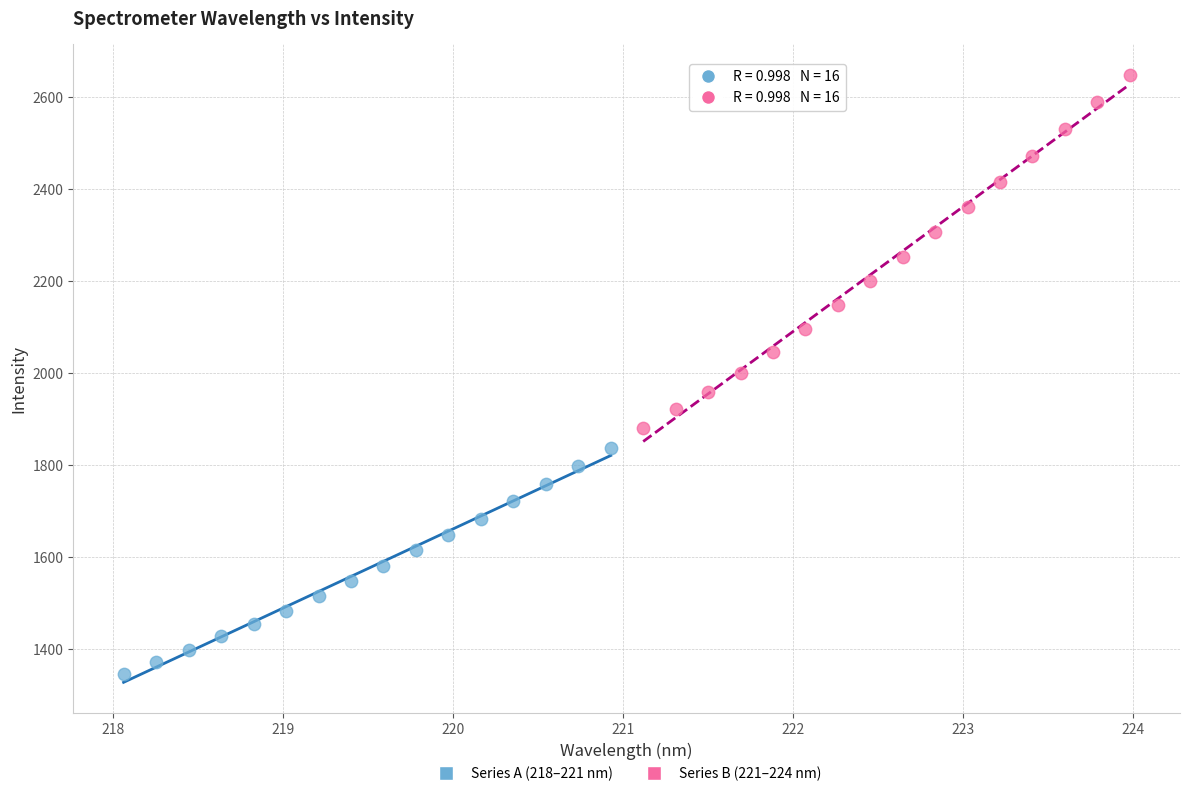

Which series reaches the maximum Y coordinate?

Series B (221–224 nm)